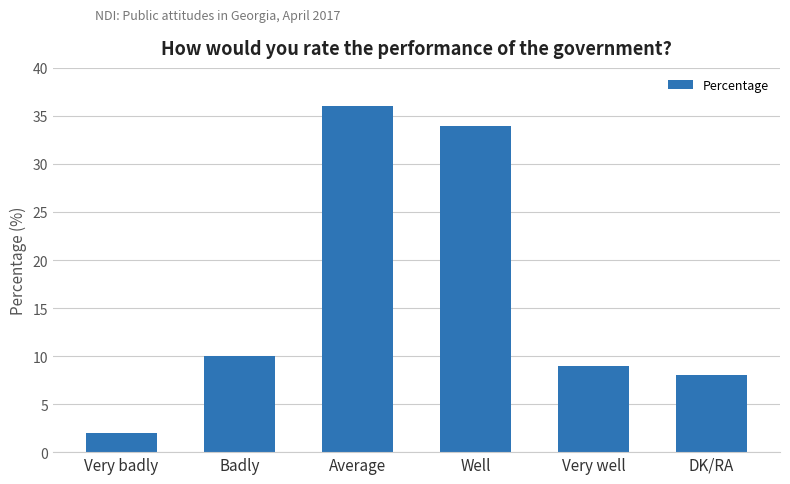

Rank the categories by value from lowest to highest.

Very badly, DK/RA, Very well, Badly, Well, Average